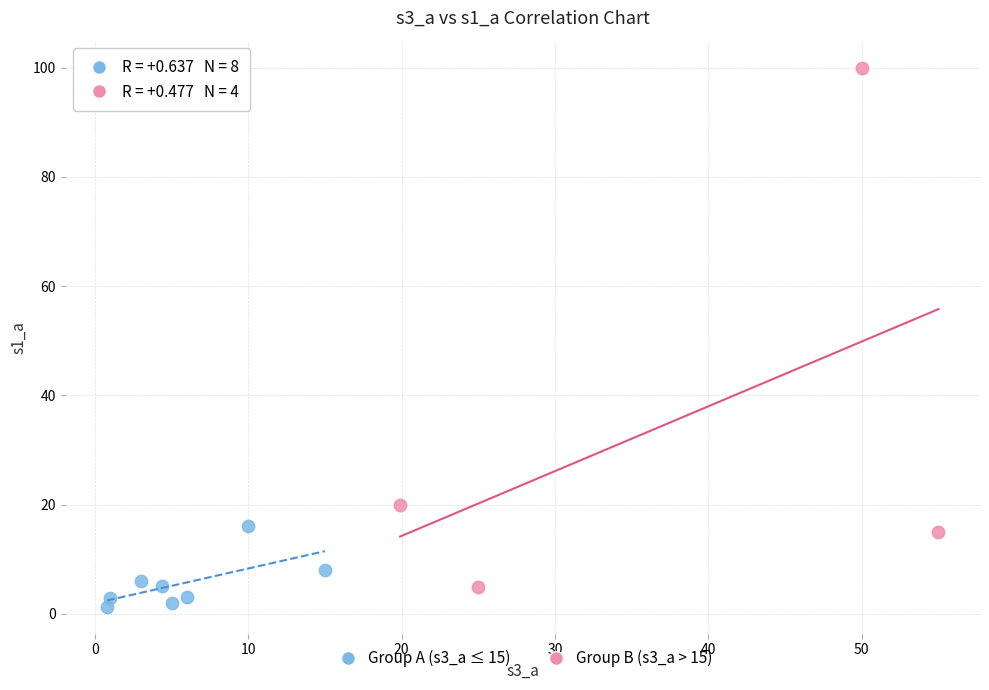

Which series has the widest spread of Y values?

Group B (s3_a > 15)